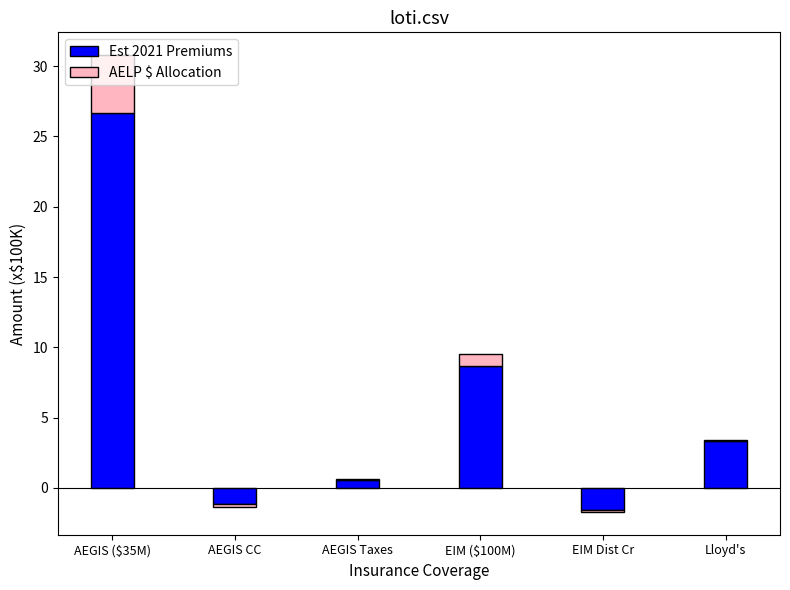

What is the difference between the highest and lowest values at EIM ($100M)?

7.8